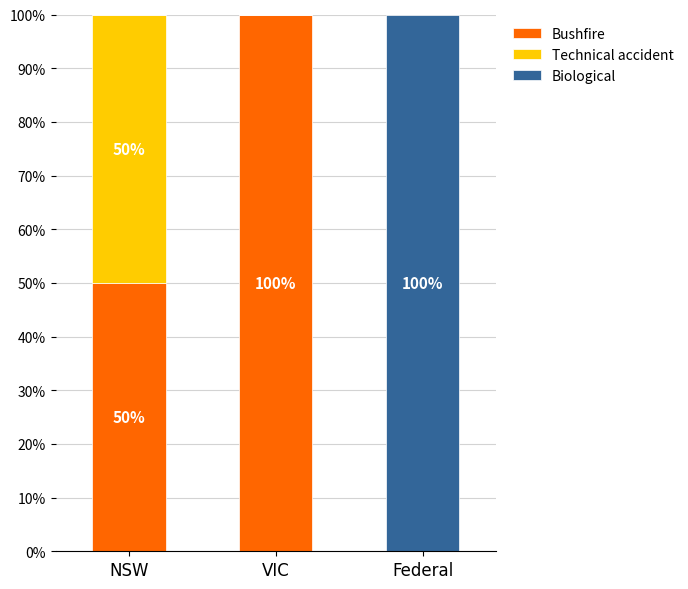

True or false: Bushfire has a value of 0 at Federal.

True